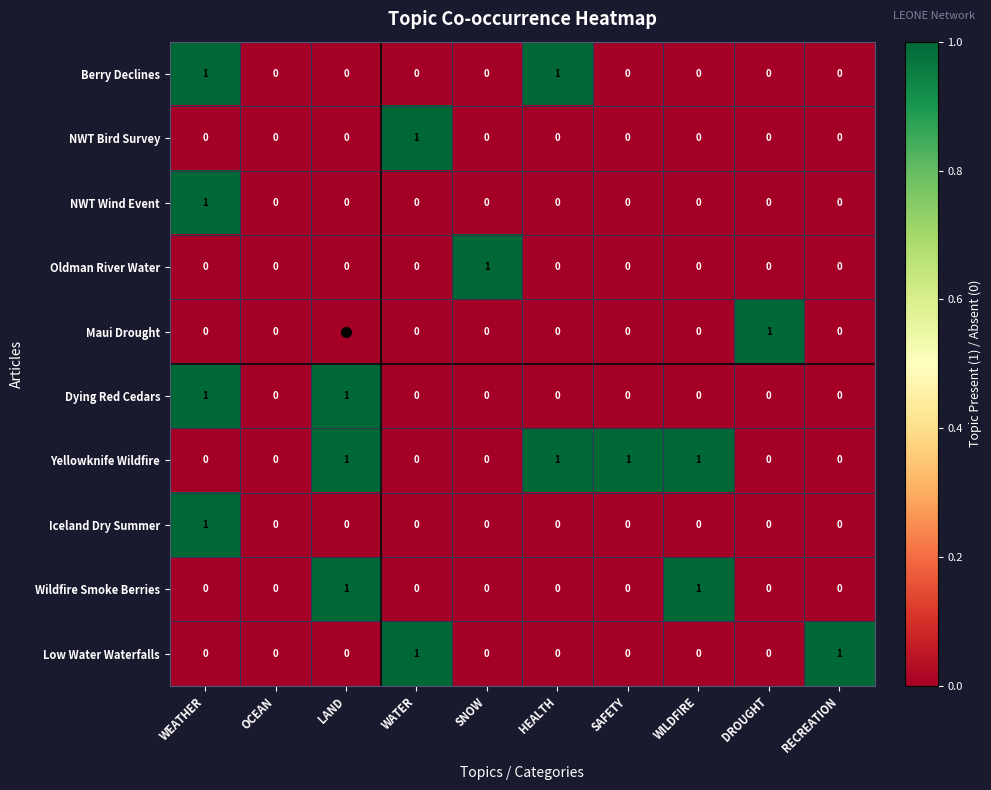

Is the value of Yellowknife Wildfire at WILDFIRE greater than the value of Maui Drought at WATER?

Yes